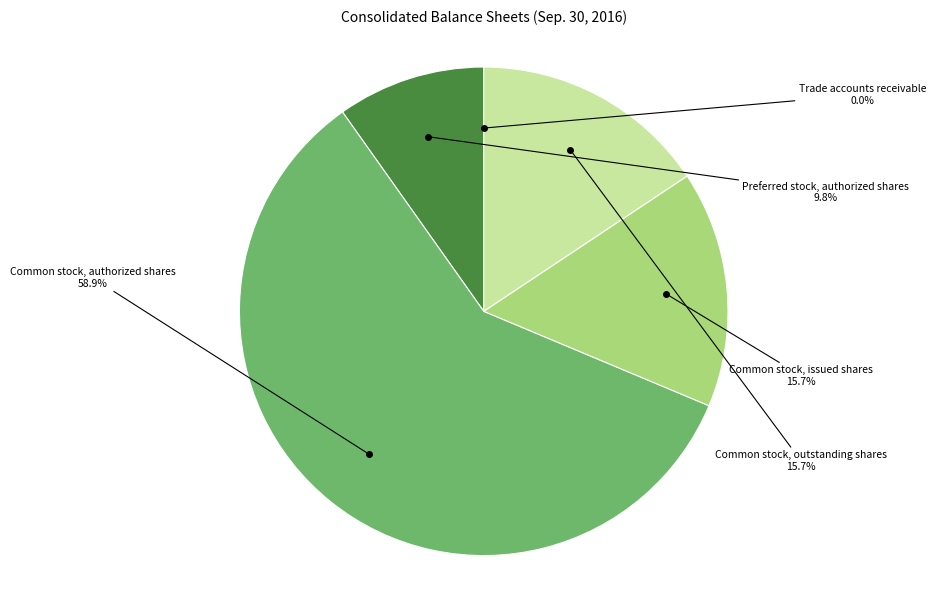

Which has a higher value, Common stock, outstanding shares or Preferred stock, authorized shares?

Common stock, outstanding shares